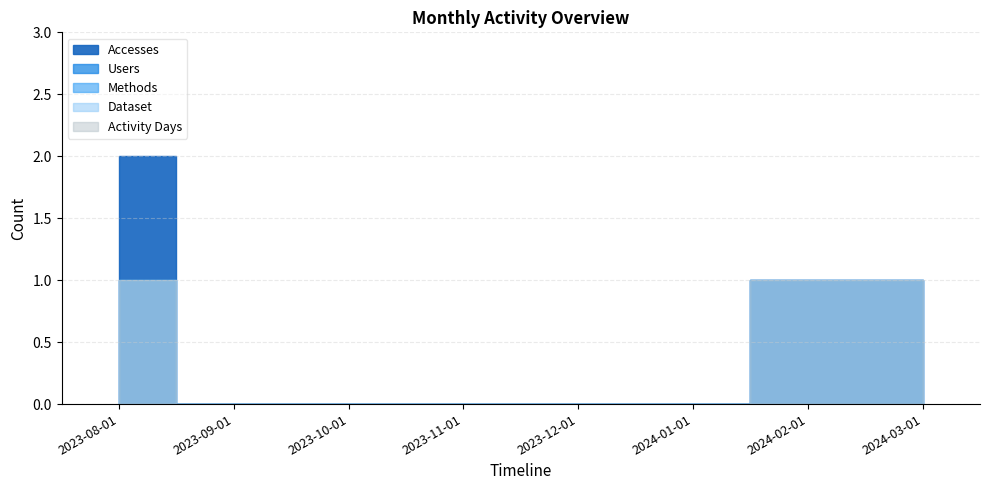

True or false: Methods has more than 1 interior local peaks.

False